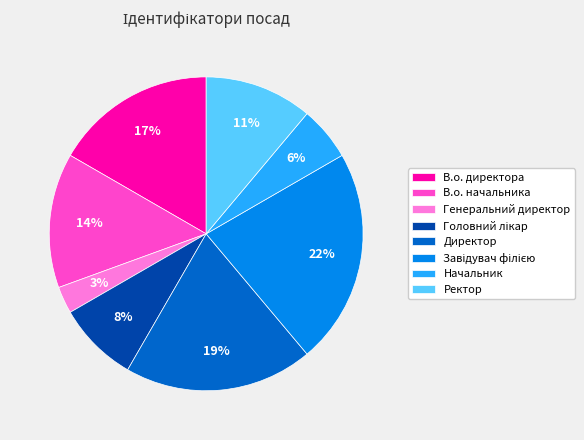

Does any single category account for the majority?

No